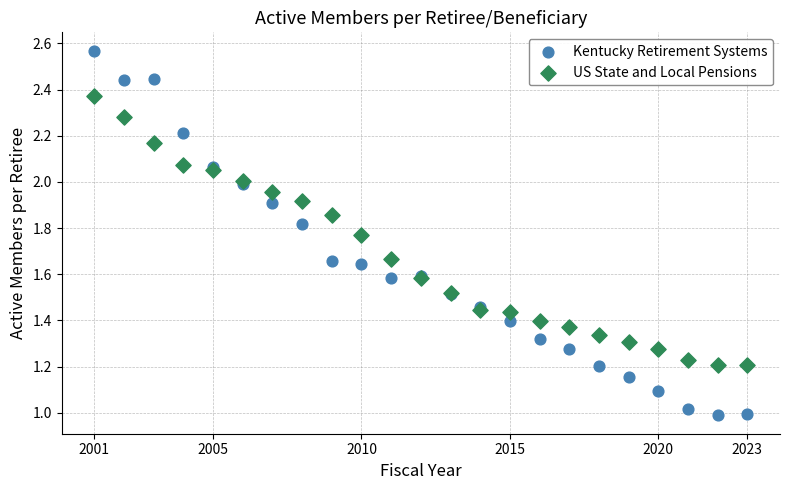

What is the X range (max minus min) for the scatter plot?

22.0